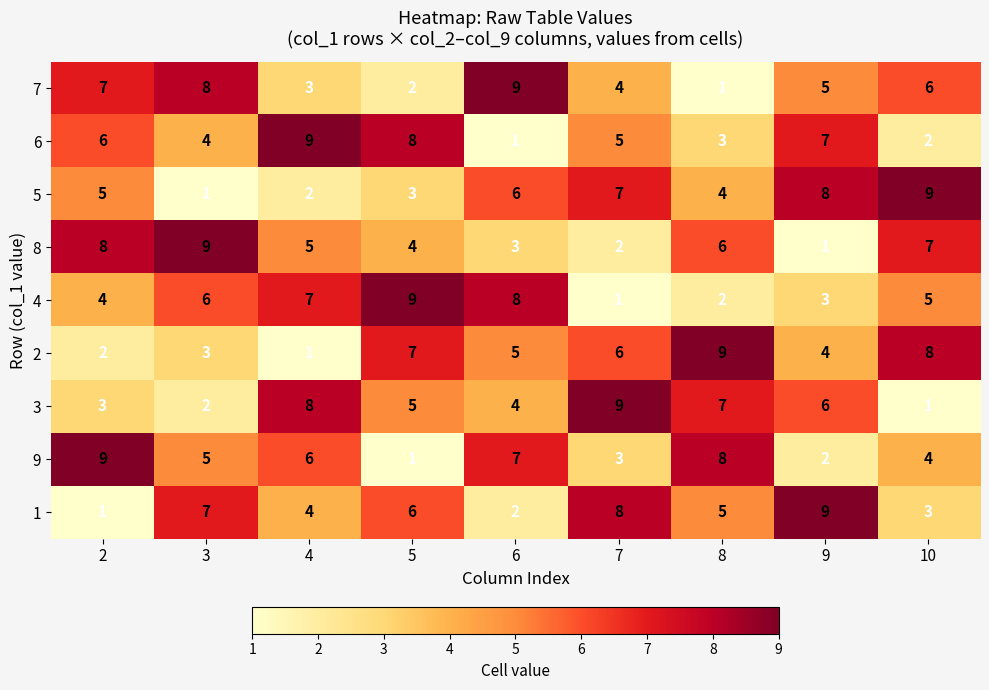

What is the difference between the highest and lowest values at 2?

8